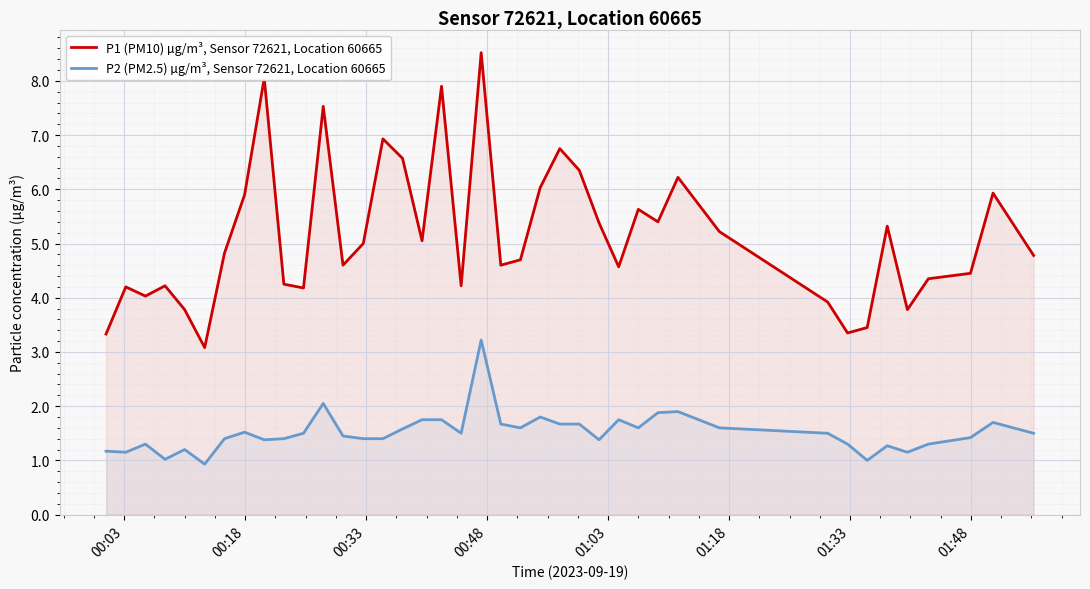

What is the minimum value for P1 (PM10) µg/m³, Sensor 72621, Location 60665?

3.1